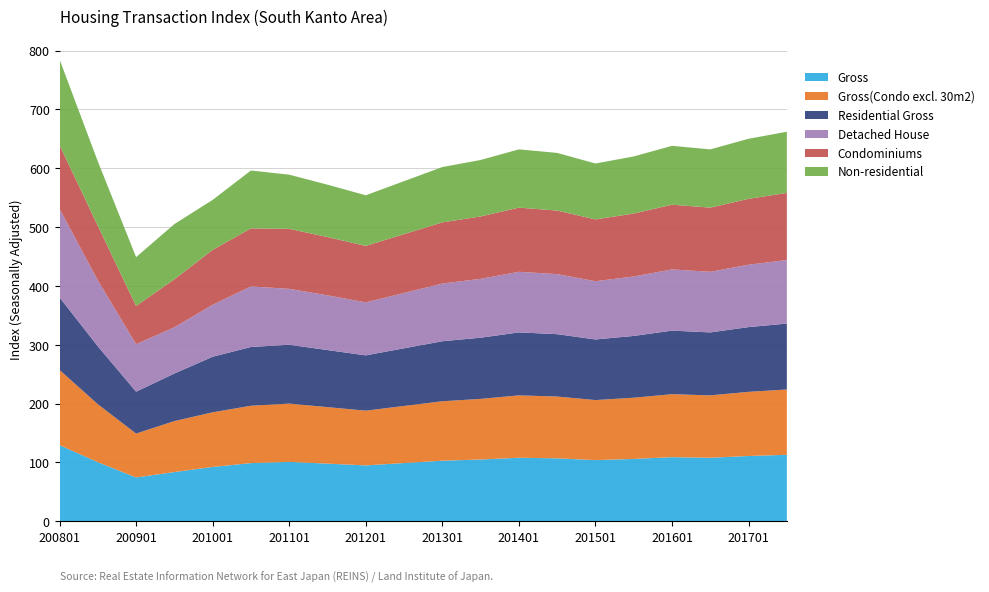

Reading right to left, what are all the values shown in this chart?

Gross: 113.0	111.0	108.0	109.0	106.0	104.0	107.0	108.0	105.0	103.0	99.0	95.0	98.0	101.0	98.9	92.4	83.7	74.5	100.5	129.5
Gross(Condo excl. 30m2): 111.0	109.0	106.0	107.0	104.0	102.0	105.0	106.0	103.0	101.0	97.0	93.0	96.0	99.0	97.5	92.8	86.6	74.6	98.4	127.7
Residential Gross: 112.0	110.0	107.0	108.0	105.0	103.0	106.0	107.0	104.0	102.0	98.0	94.0	97.0	100.0	99.9	94.4	80.8	71.2	98.5	123.3
Detached House: 108.0	106.0	103.0	104.0	101.0	99.0	102.0	103.0	100.0	98.0	94.0	90.0	93.0	95.0	102.9	88.3	78.5	80.7	112.1	150.6
Condominiums: 114.0	112.0	109.0	110.0	107.0	105.0	108.0	109.0	106.0	104.0	100.0	96.0	99.0	102.0	98.6	93.3	81.5	65.0	92.7	108.1
Non-residential: 104.0	102.0	99.0	100.0	97.0	95.0	98.0	99.0	96.0	94.0	90.0	86.0	89.0	92.0	98.4	85.0	93.8	83.0	109.3	145.6